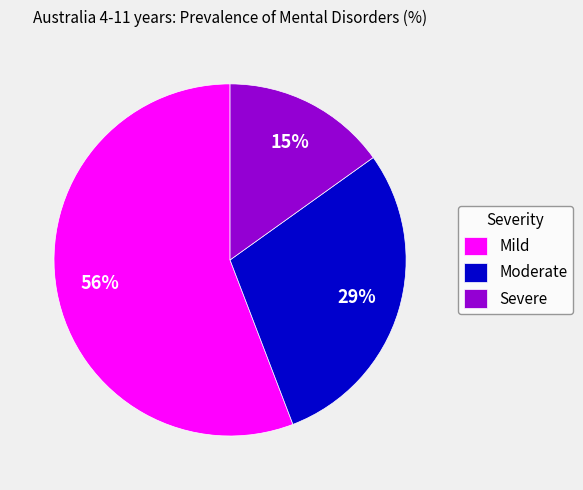

Is there any slice that represents more than half of the pie?

Yes